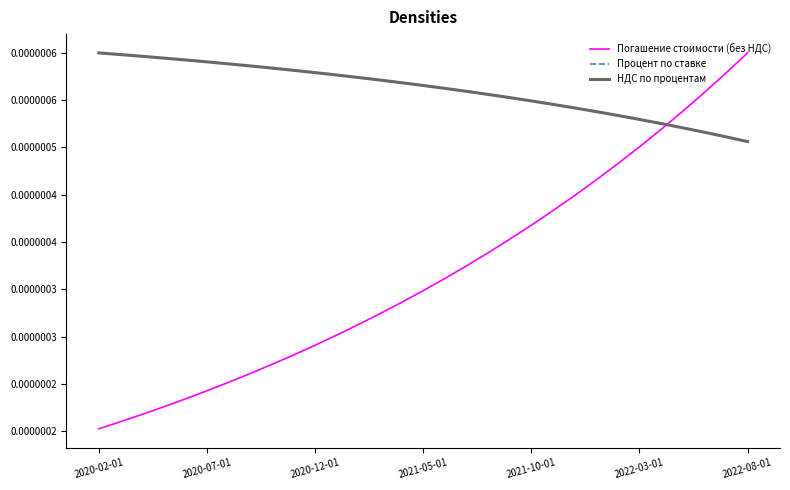

Does the chart display data point markers on the line(s)?

No